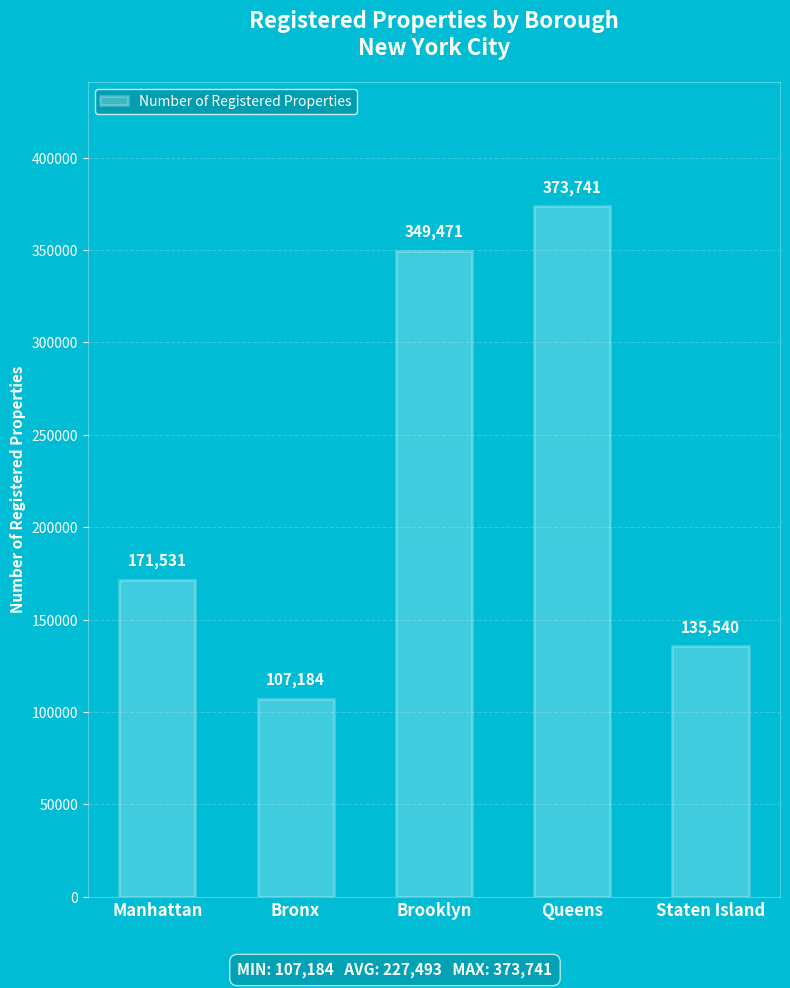

The value at Manhattan is 171531. True or false?

True